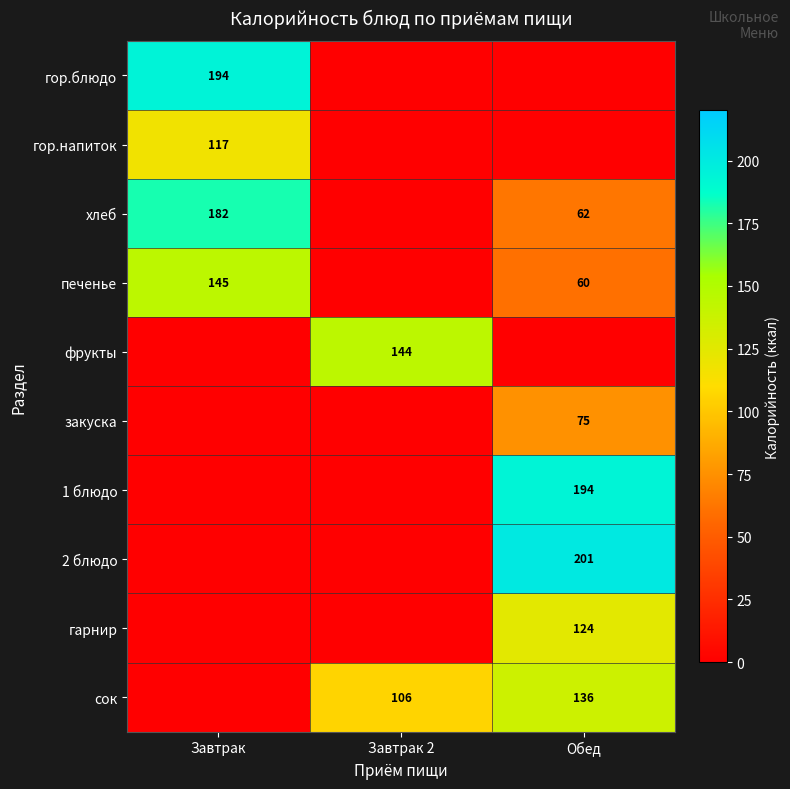

The 2 блюдо series shows 330 at Обед. True or false?

False